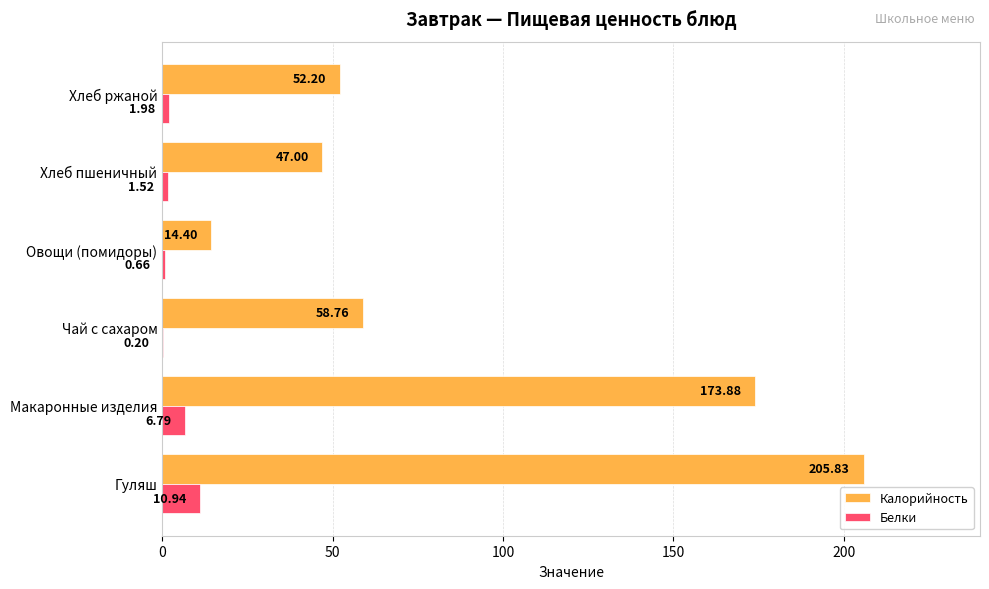

What is the sum of the Калорийность values at Овощи (помидоры) and Чай с сахаром?

73.2